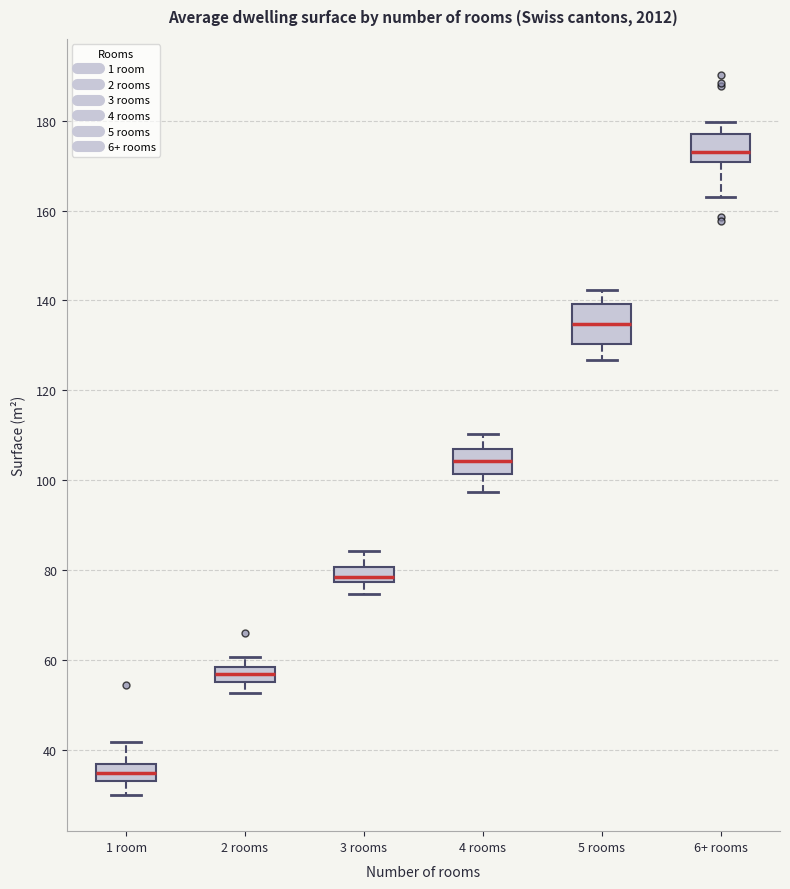

Reading left to right, transcribe this box plot: for each box, give where its median line is, the range the box spans, and where its two whiskers end, as read against the y-axis. The values are not printed on the chart, so give them approximately, as read against the axis.

1 room: median 34 (inside the box), box 34 to 36, whiskers 30 to 42
2 rooms: median 58 (inside the box), box 56 to 58, whiskers 52 to 60
3 rooms: median 78 (just above the box's lower edge), box 78 to 80, whiskers 74 to 84
4 rooms: median 104, box 102 to 106, whiskers 98 to 110
5 rooms: median 134, box 130 to 140, whiskers 126 to 142
6+ rooms: median 174, box 170 to 178, whiskers 164 to 180